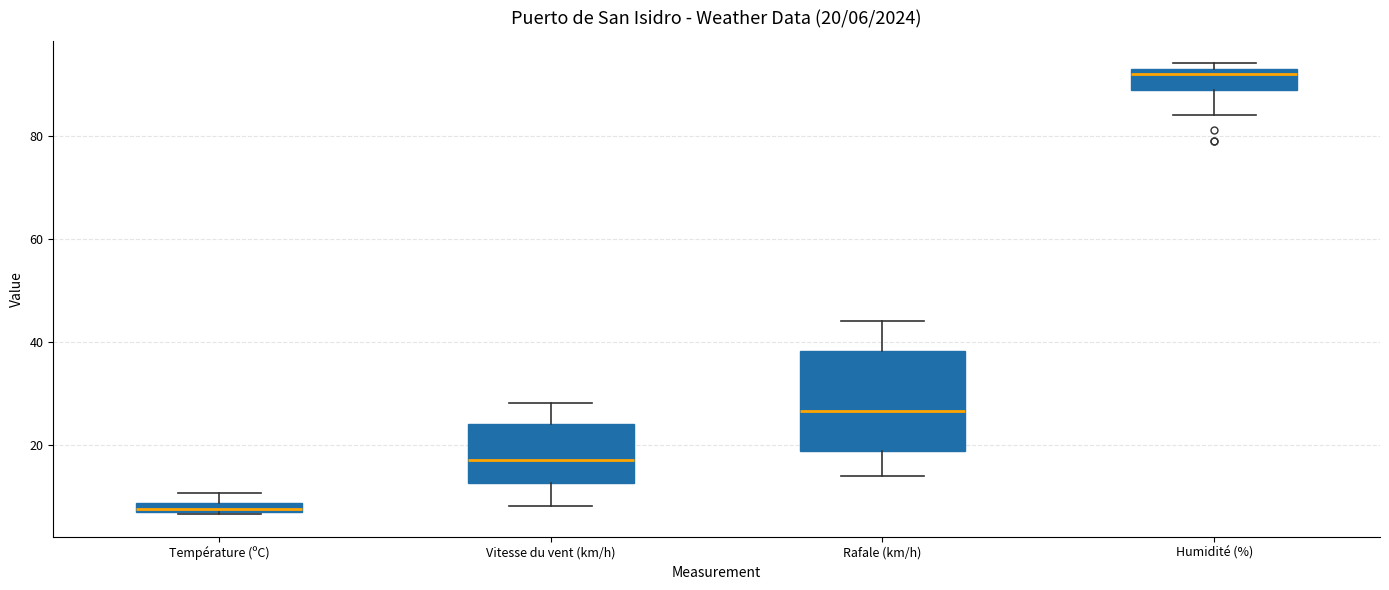

Which box has the highest median line?

Humidité (%)